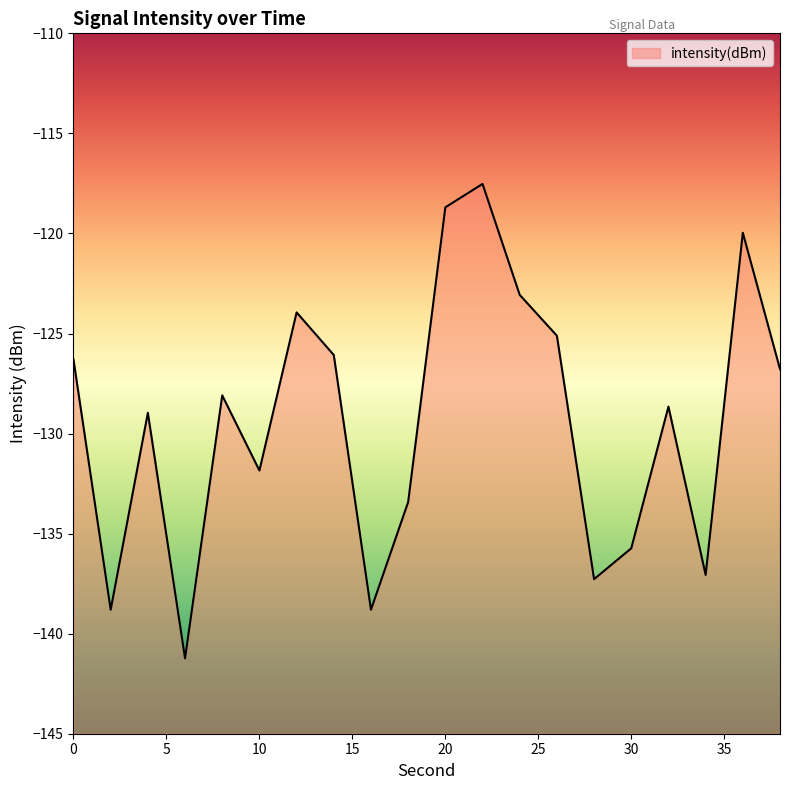

What is the sum of the values at 32 and 4?

-257.6